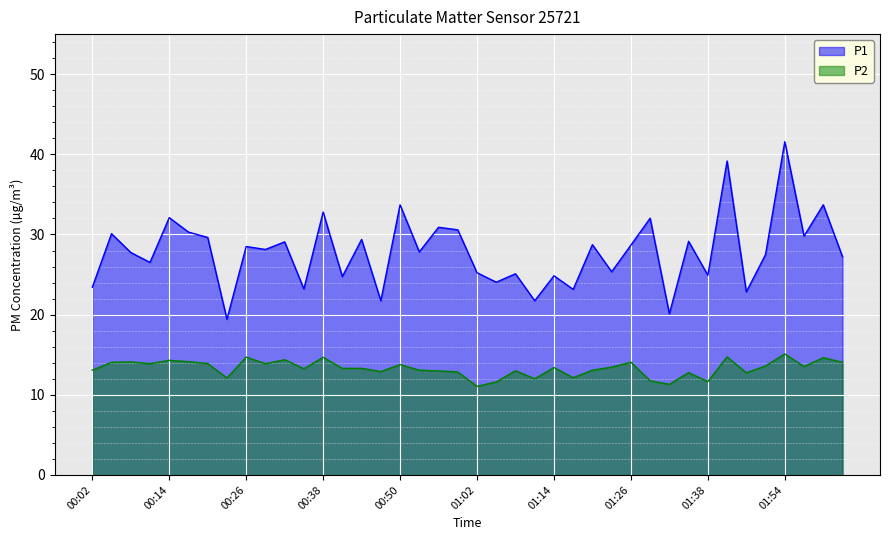

How many interior local valleys does the P2 series have?

12